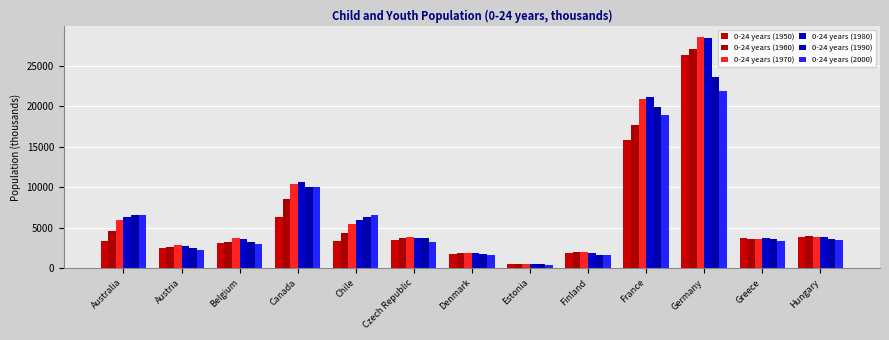

Which category has the lowest value in the 0-24 years (1980) series?

Estonia